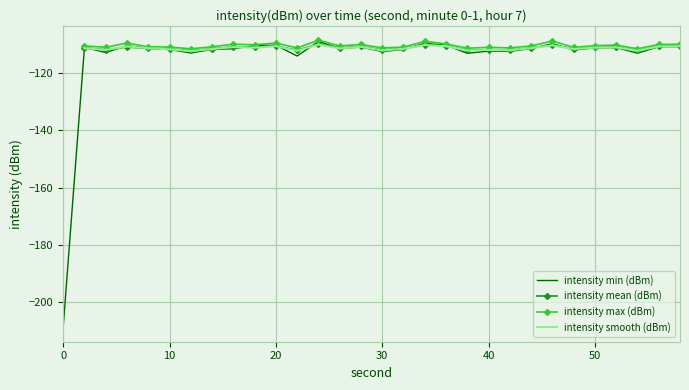

Where is the first local maximum for intensity min (dBm)?

2